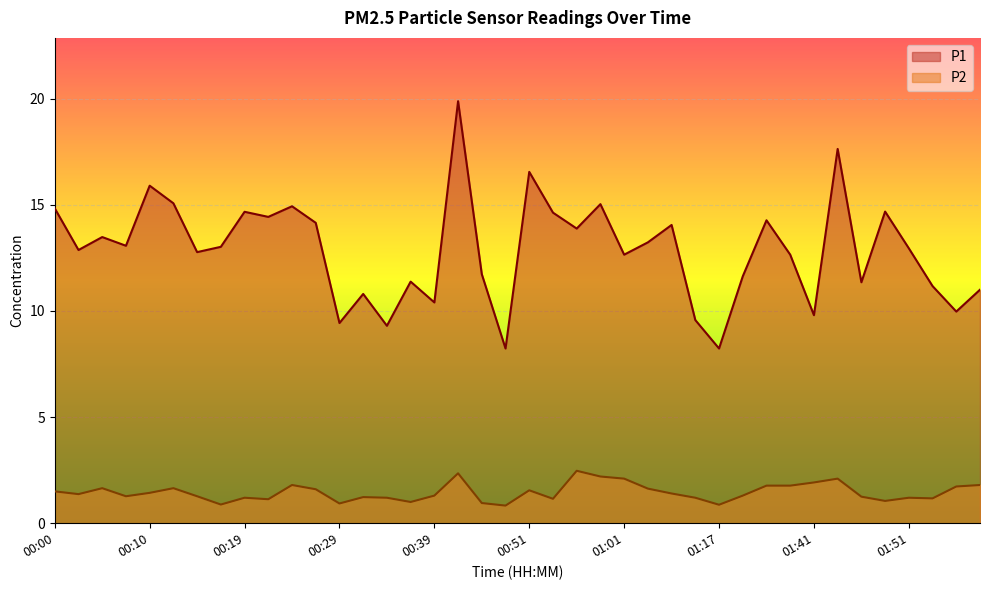

In P2, how many points are lower than both neighbors (excluding endpoints)?

11